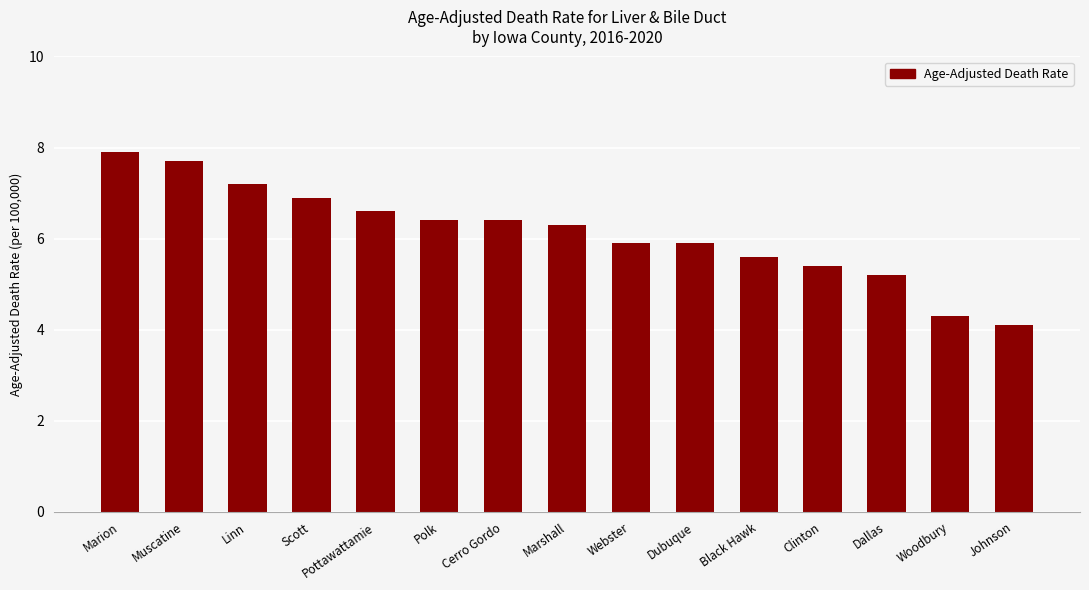

How many data points are less than 6?

7